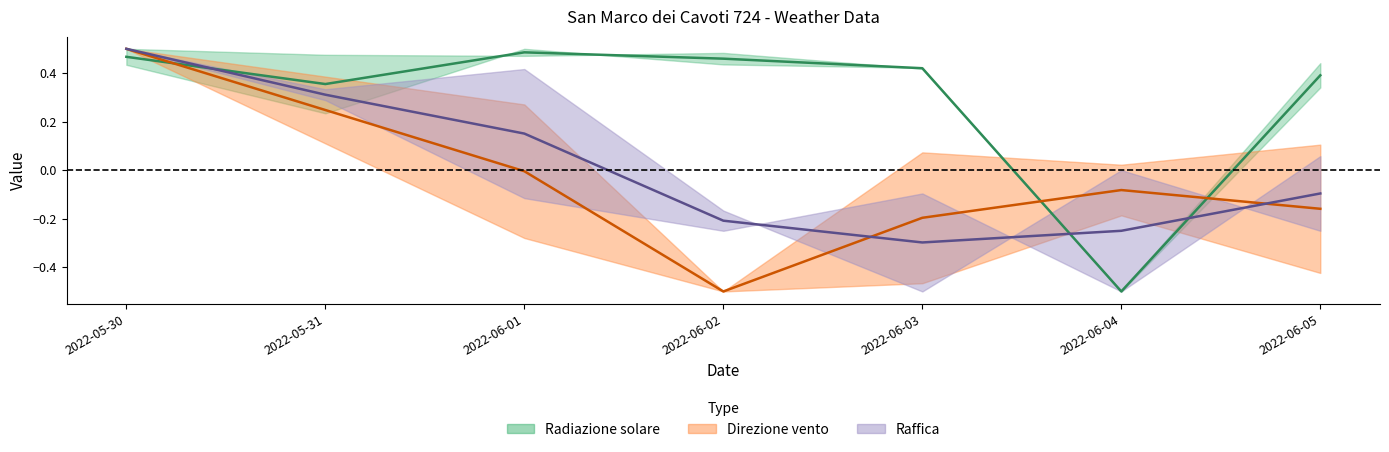

Does the chart have visible grid lines?

No